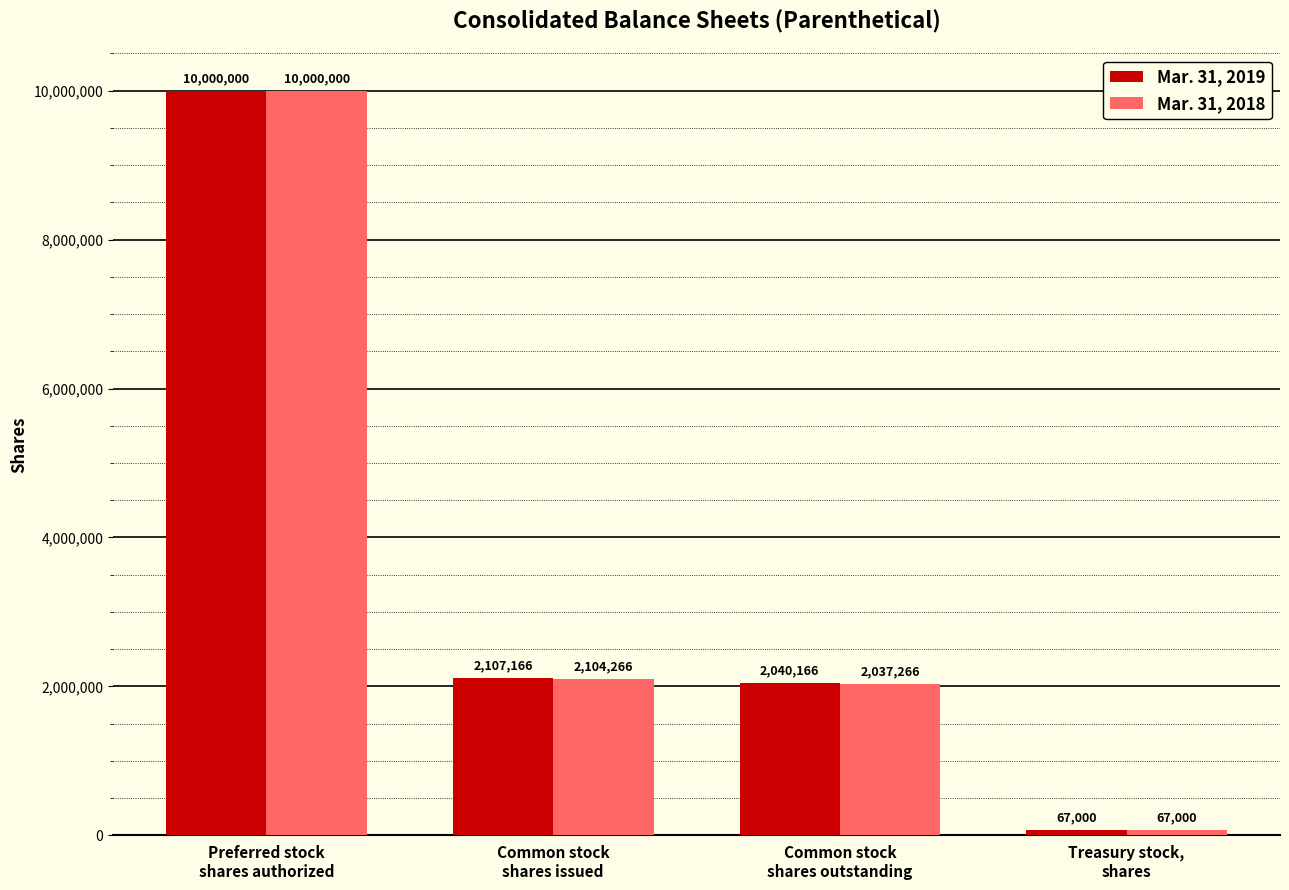

Reading right to left, list all the values displayed in this chart.

Mar. 31, 2019: Treasury stock,
shares=67000	Common stock
shares outstanding=2040166	Common stock
shares issued=2107166	Preferred stock
shares authorized=10000000
Mar. 31, 2018: Treasury stock,
shares=67000	Common stock
shares outstanding=2037266	Common stock
shares issued=2104266	Preferred stock
shares authorized=10000000